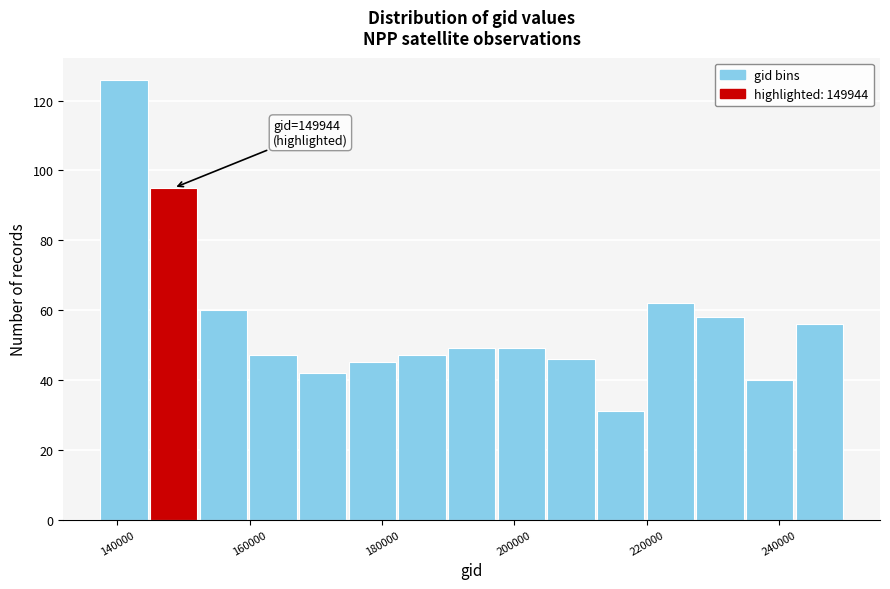

Read against the x-axis, roughly where is the centre of the tallest bar?

142000